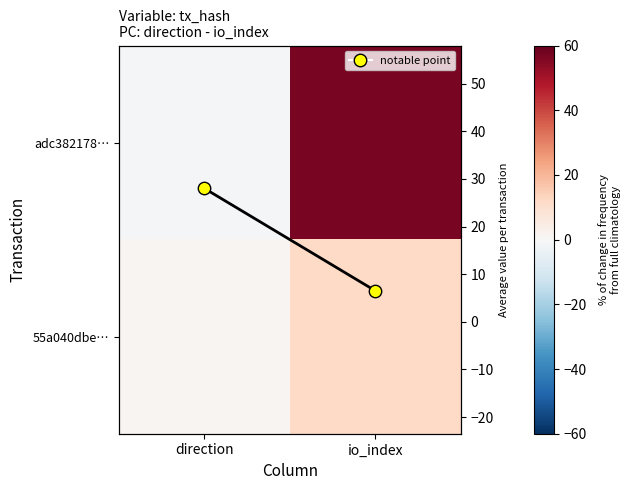

Between direction and io_index, which is larger?

io_index